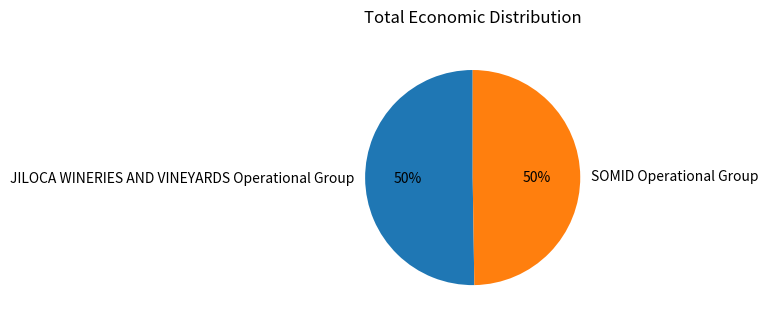

Is the sum of SOMID Operational Group and JILOCA WINERIES AND VINEYARDS Operational Group greater than half?

Yes